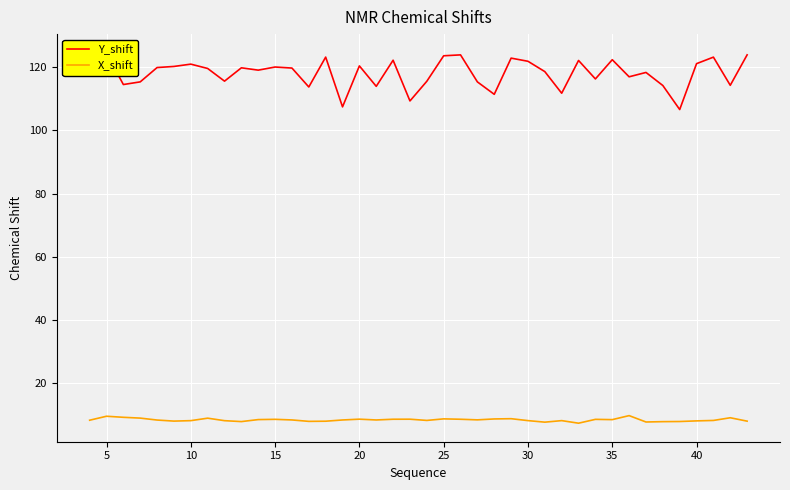

What is the value of the X_shift point at the 4th from the left?

8.8